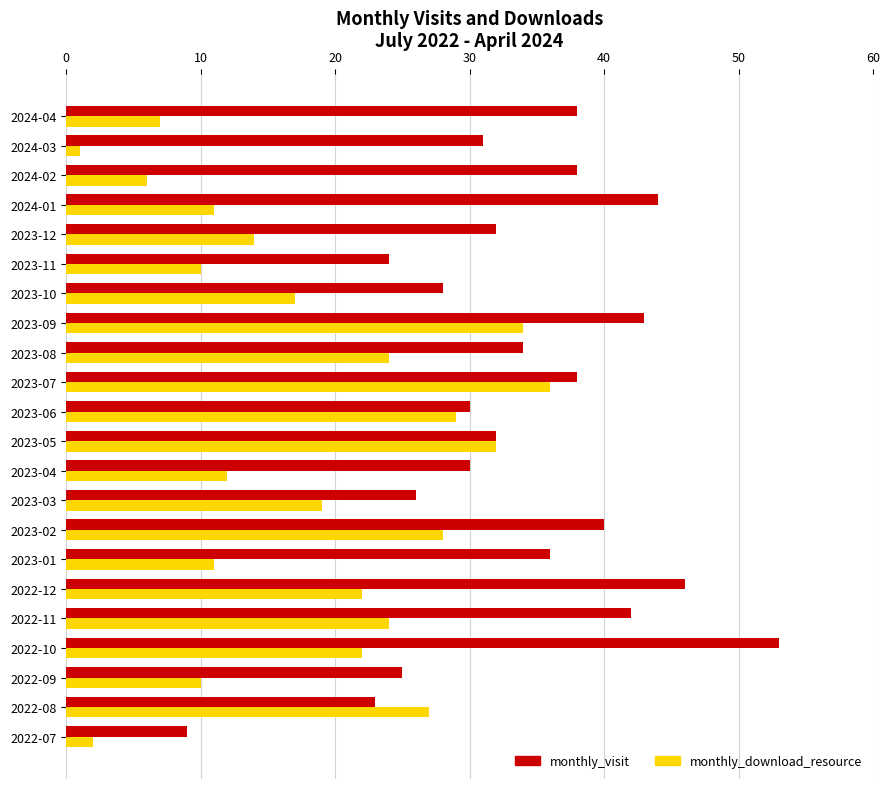

What is the greatest value displayed?

53